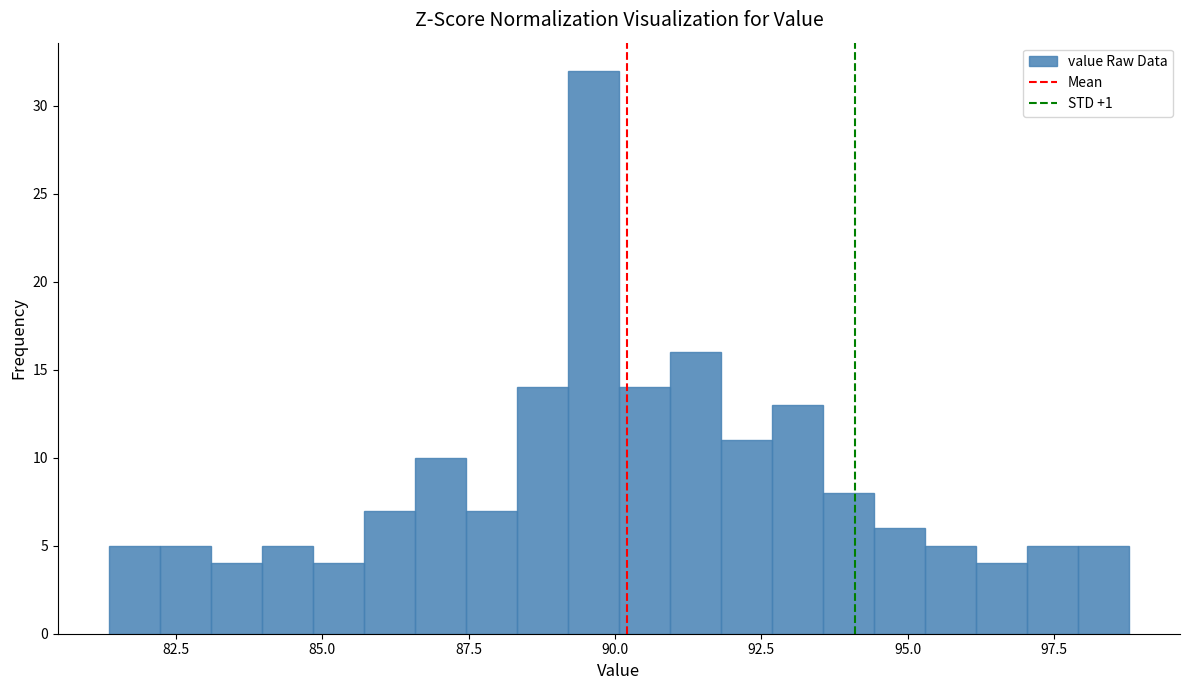

Around what value on the x-axis is the tallest bar? Give the approximate position of its centre, as read against the axis.

89.5